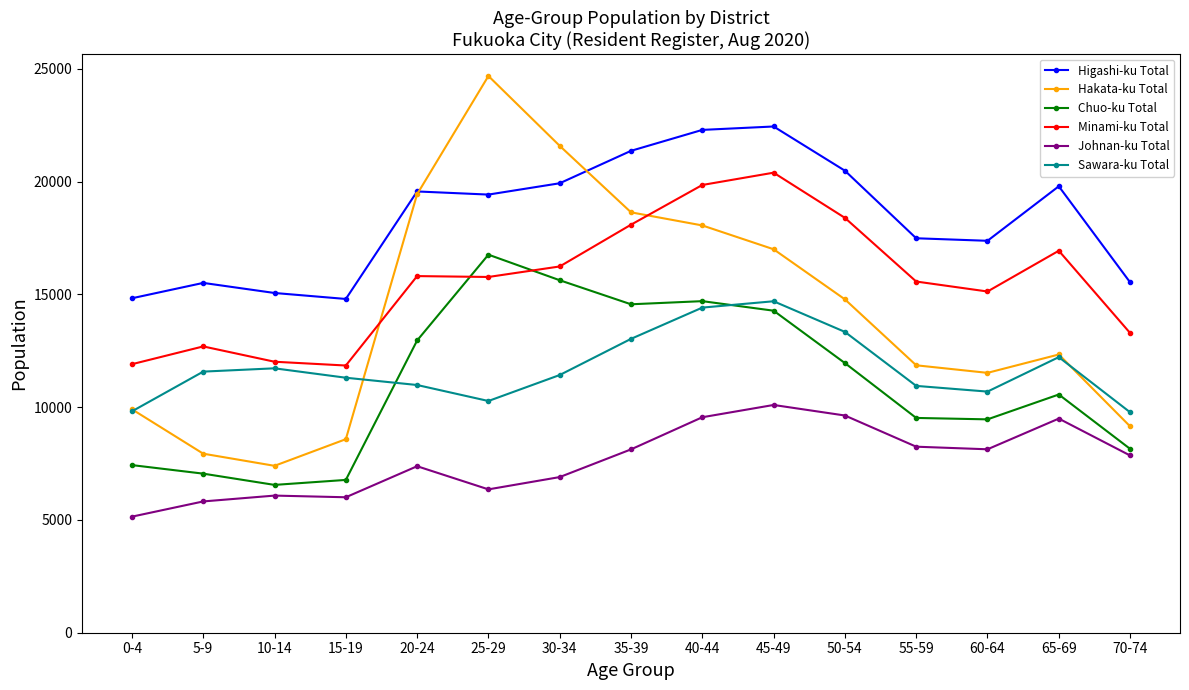

True or false: Chuo-ku Total and Minami-ku Total cross at least once.

True